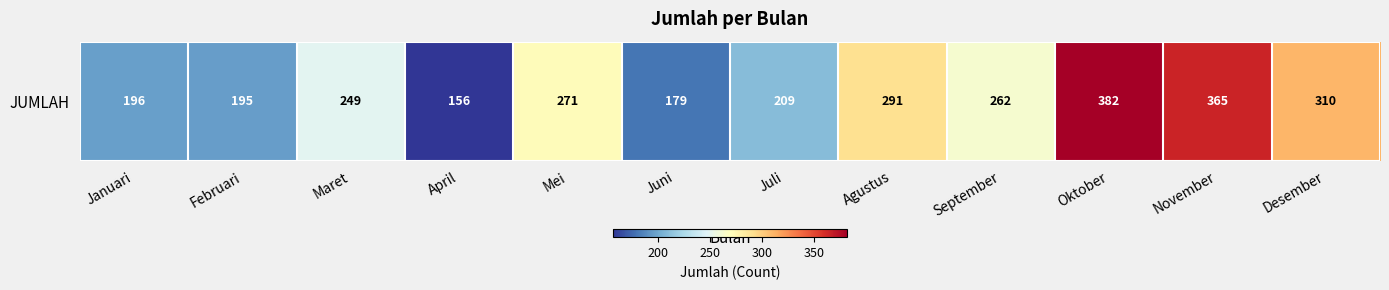

Which category has the lowest value across all series?

April